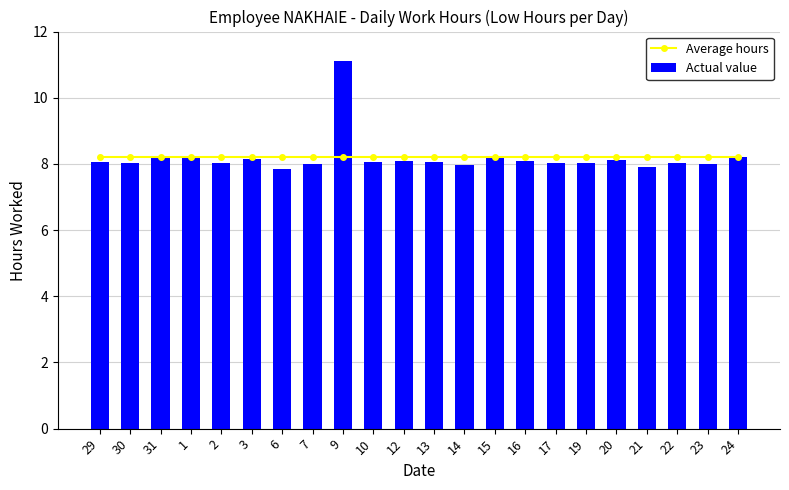

At which category is the sum across all series the highest?

9